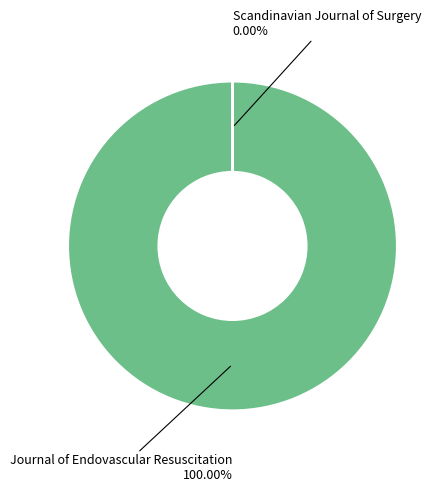

To the nearest percent, what is the difference between the largest and smallest slice percentages?

100%